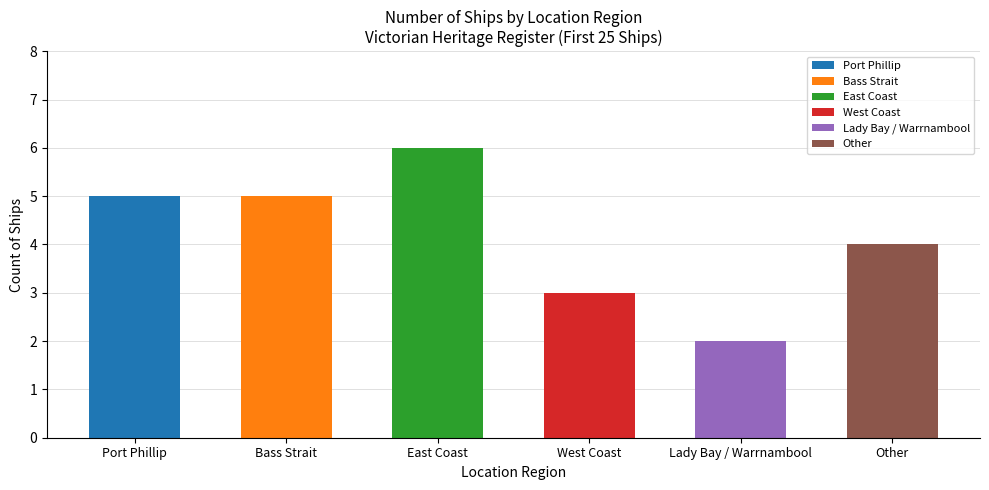

Rank the categories by value from highest to lowest.

East Coast, Port Phillip, Bass Strait, Other, West Coast, Lady Bay